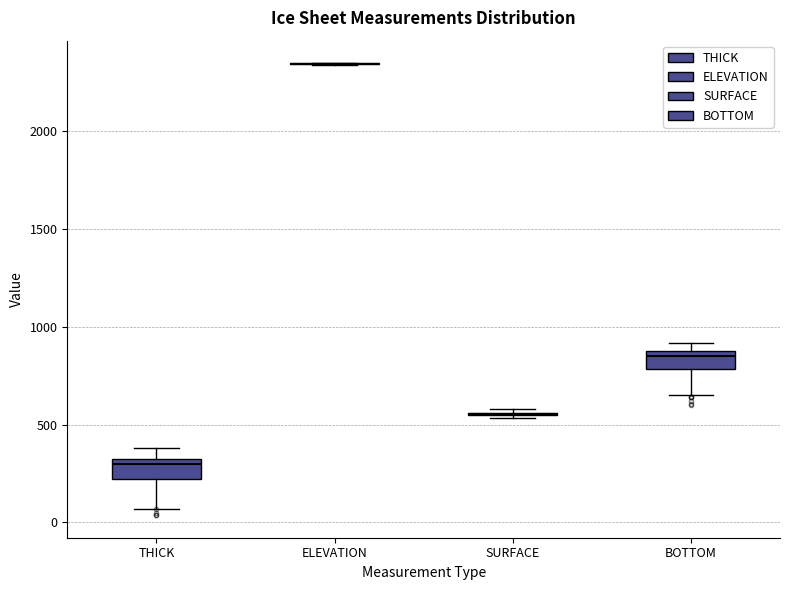

Reading left to right, transcribe this box plot: for each box, give where its median line is, the range the box spans, and where its two whiskers end, as read against the y-axis. The values are not printed on the chart, so give them approximately, as read against the axis.

THICK: median 300 (just below the box's upper edge), box 200 to 300, whiskers 50 to 400
ELEVATION: box collapsed to a line at 2350, whiskers 2350 to 2350
SURFACE: box collapsed to a line at 550, whiskers 550 to 600
BOTTOM: median 850 (just below the box's upper edge), box 800 to 850, whiskers 650 to 900